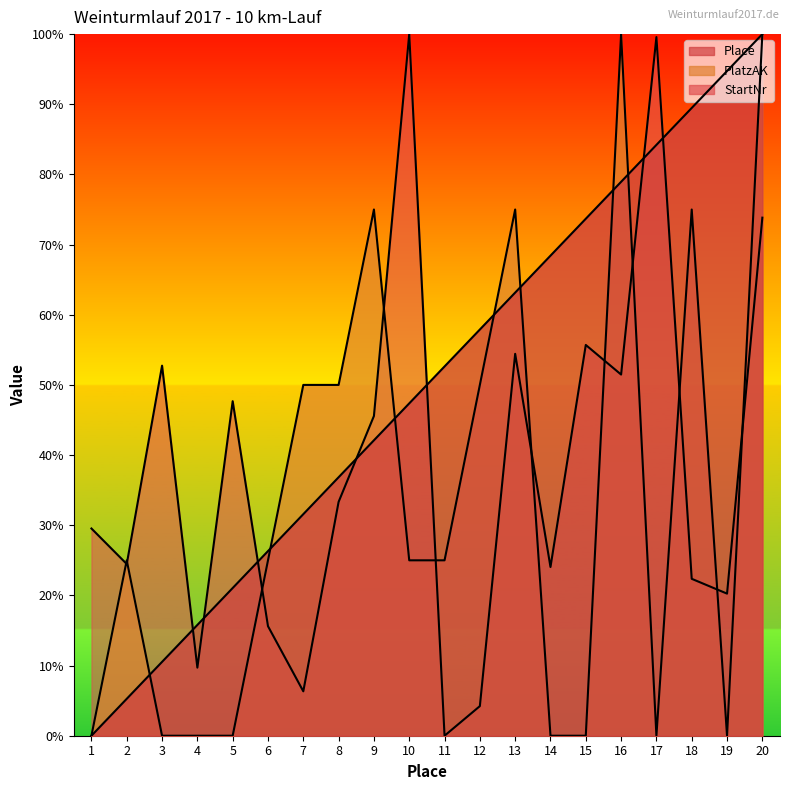

Reading left to right, transcribe all the data shown in this chart.

Place: 0.0	5.3	10.5	15.8	21.1	26.3	31.6	36.8	42.1	47.4	52.6	57.9	63.2	68.4	73.7	78.9	84.2	89.5	94.7	100.0
PlatzAK: 0.0	25.0	0.0	0.0	0.0	25.0	50.0	50.0	75.0	25.0	25.0	50.0	75.0	0.0	0.0	100.0	0.0	75.0	0.0	100.0
StartNr: 29.5	24.5	52.7	9.7	47.7	15.6	6.3	33.3	45.6	100.0	0.0	4.2	54.4	24.1	55.7	51.5	99.6	22.4	20.3	73.8